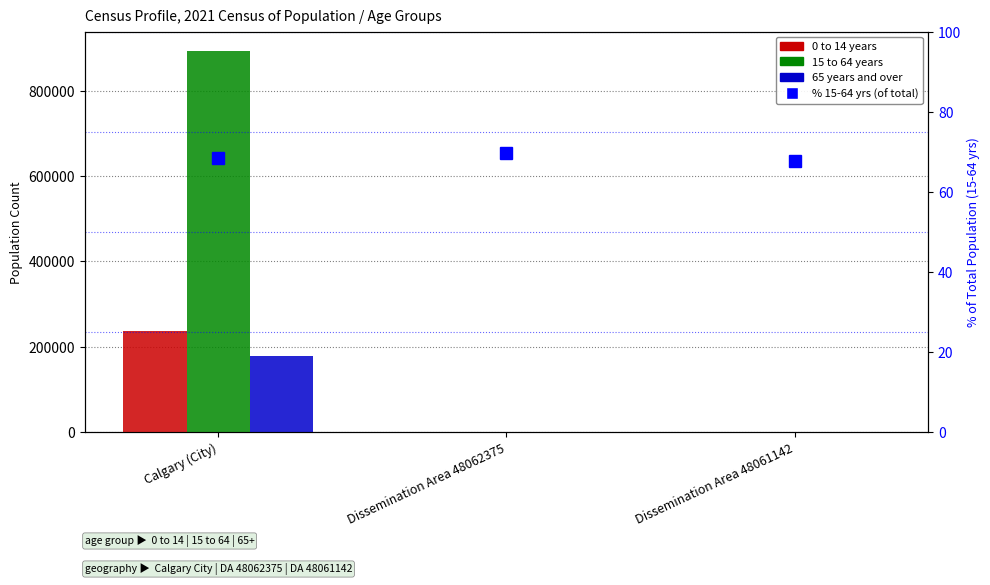

Reading right to left, transcribe all the data shown in this chart.

0 to 14 years: Dissemination Area 48061142=145.0	Dissemination Area 48062375=200.0	Calgary (City)=235855.0
15 to 64 years: Dissemination Area 48061142=430.0	Dissemination Area 48062375=665.0	Calgary (City)=893525.0
65 years and over: Dissemination Area 48061142=60.0	Dissemination Area 48062375=90.0	Calgary (City)=177405.0
% 15-64 yrs (of total): Dissemination Area 48061142=67.7	Dissemination Area 48062375=69.6	Calgary (City)=68.4